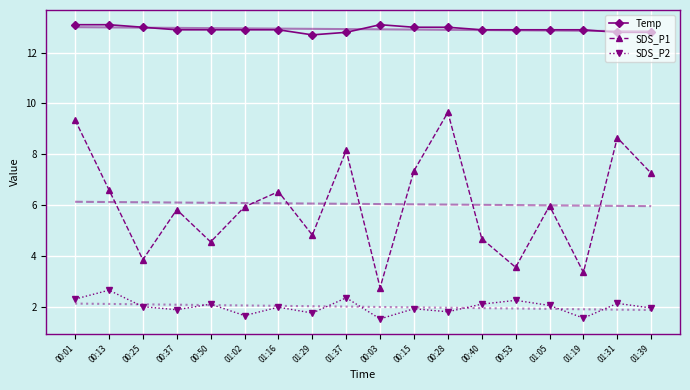

What is the value of the Temp point at the 4th from the left?

12.9